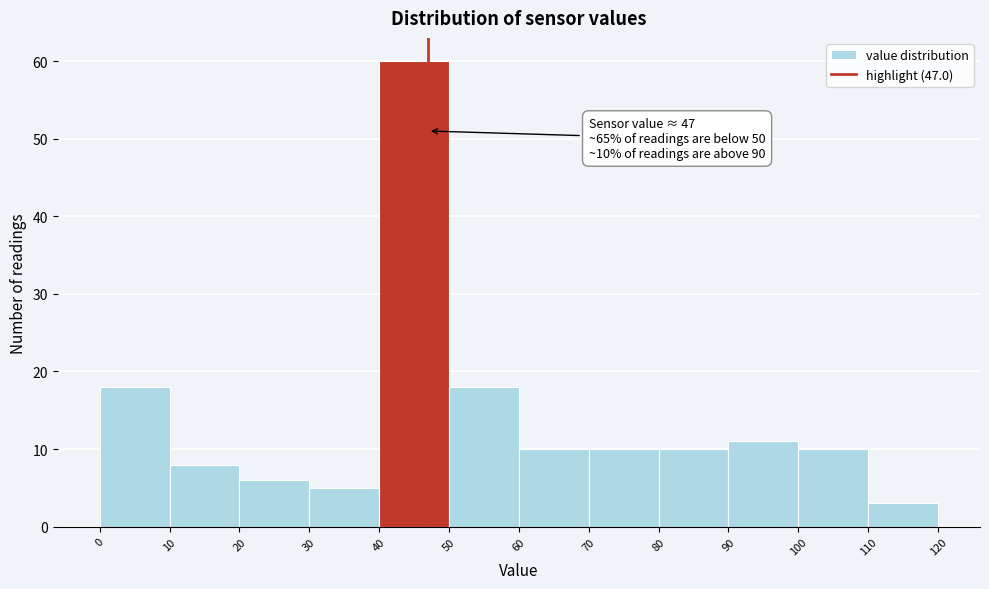

Over which range of the x-axis is the bar tallest?

40 to 50